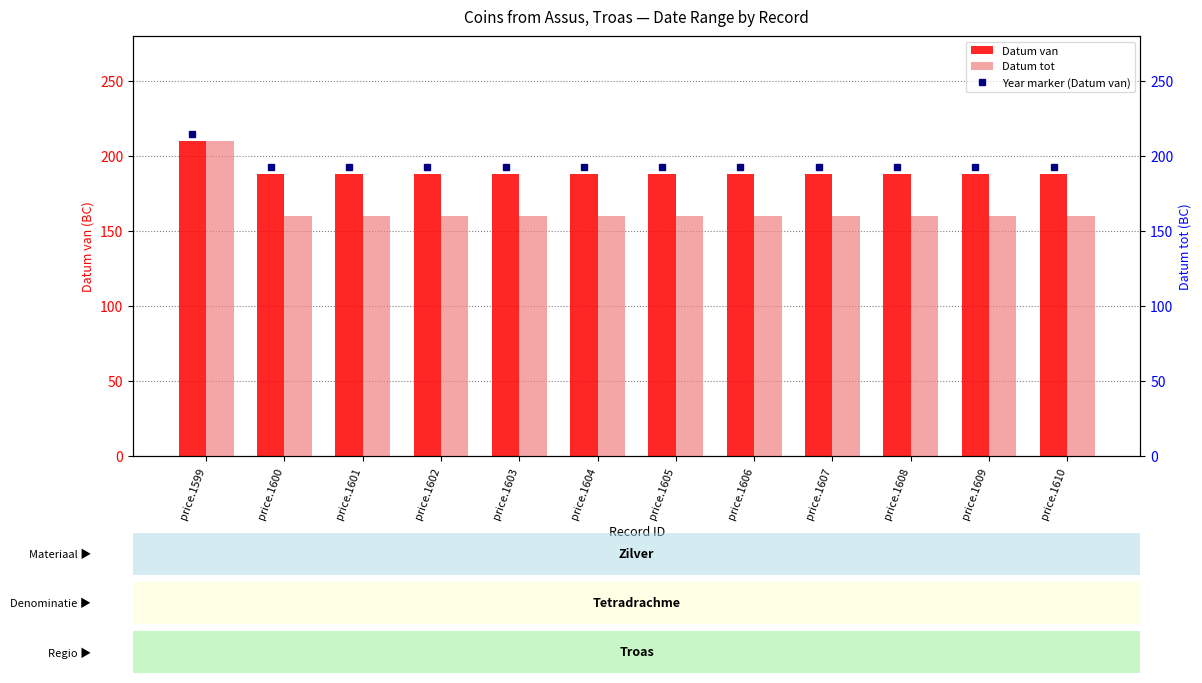

What is the value of the Datum tot bar at the 3rd from the left?

160